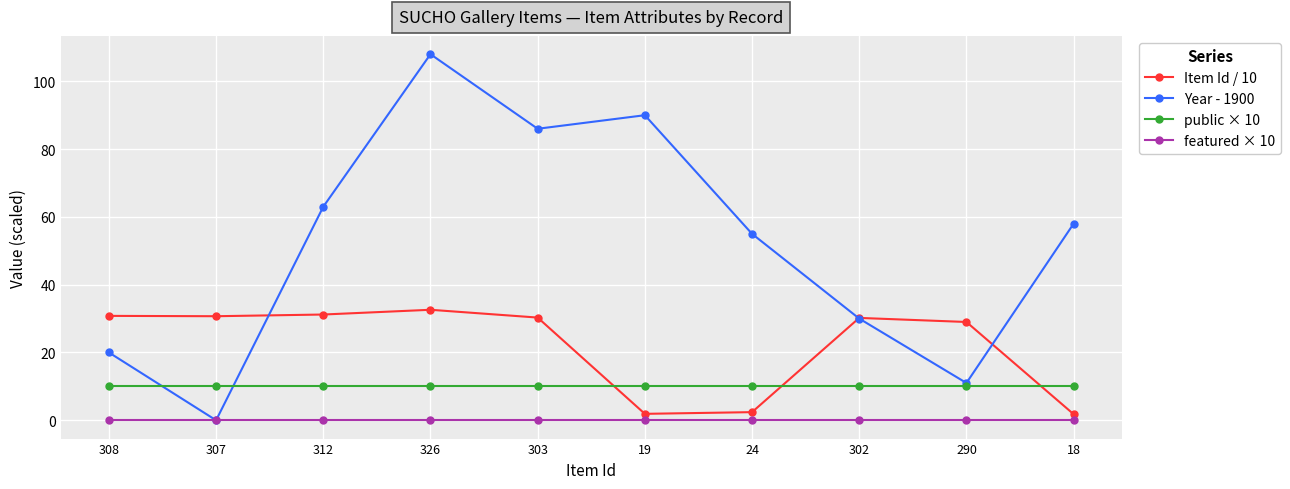

Is it true that Item Id / 10 equals 44.3 at 308?

False